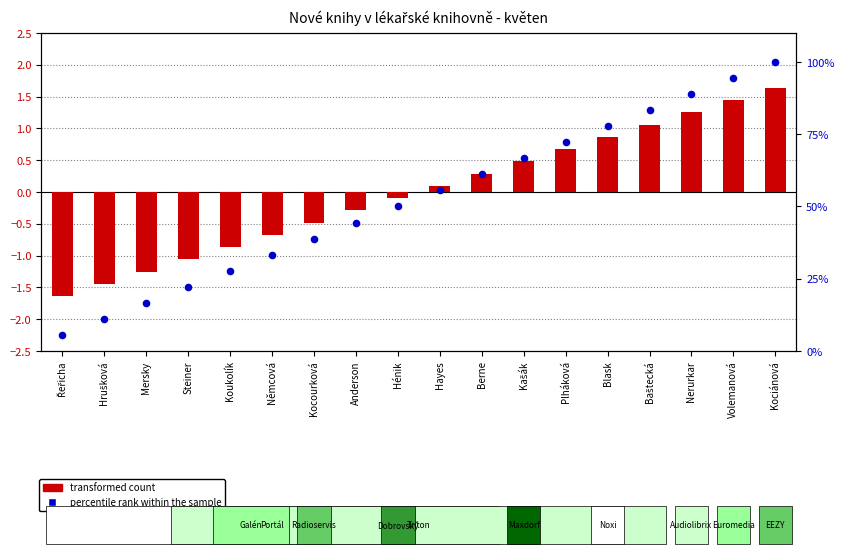

What is the total value across all series at Koukolík?

26.9